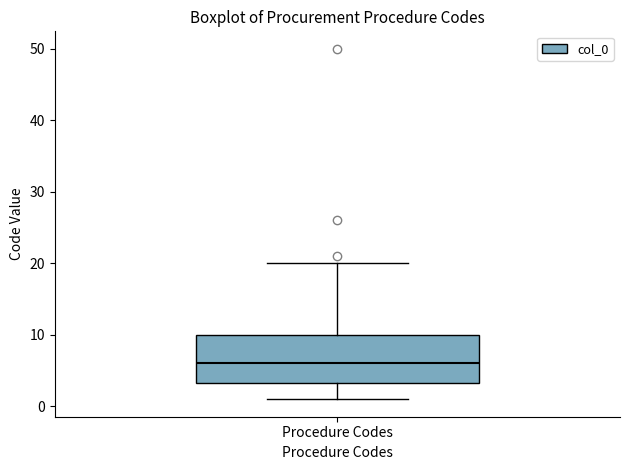

Where is the lower edge of the box for Procedure Codes on the y-axis? The values are not printed on the chart, so give them approximately, as read against the axis.

3